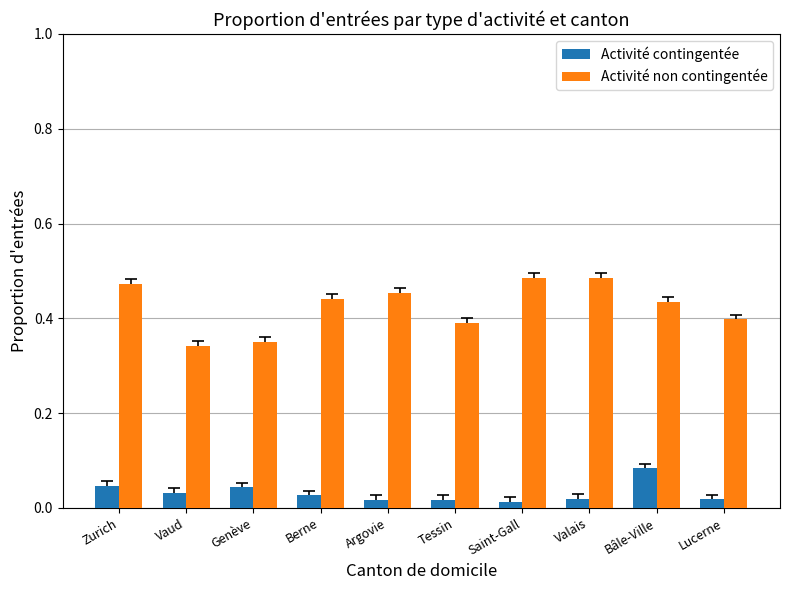

What is the label of the 9th bar from the right?

Vaud